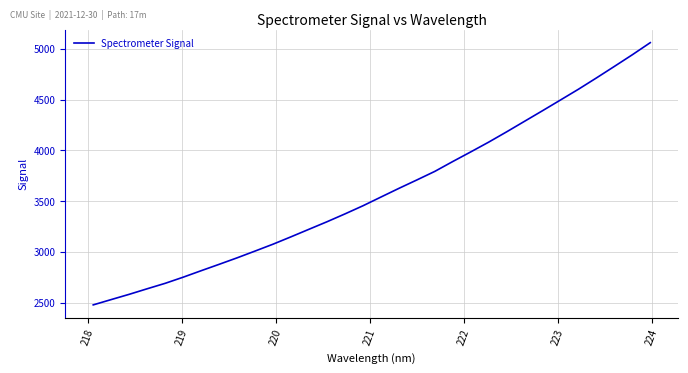

What is the smallest value displayed?

2478.0